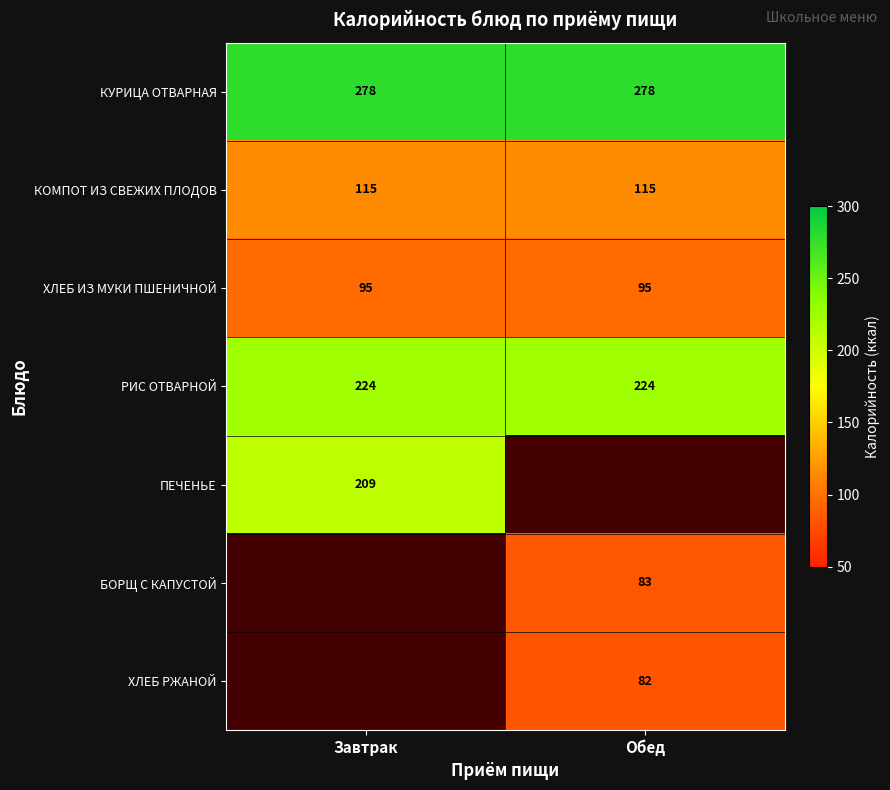

How many series are shown in this chart?

7